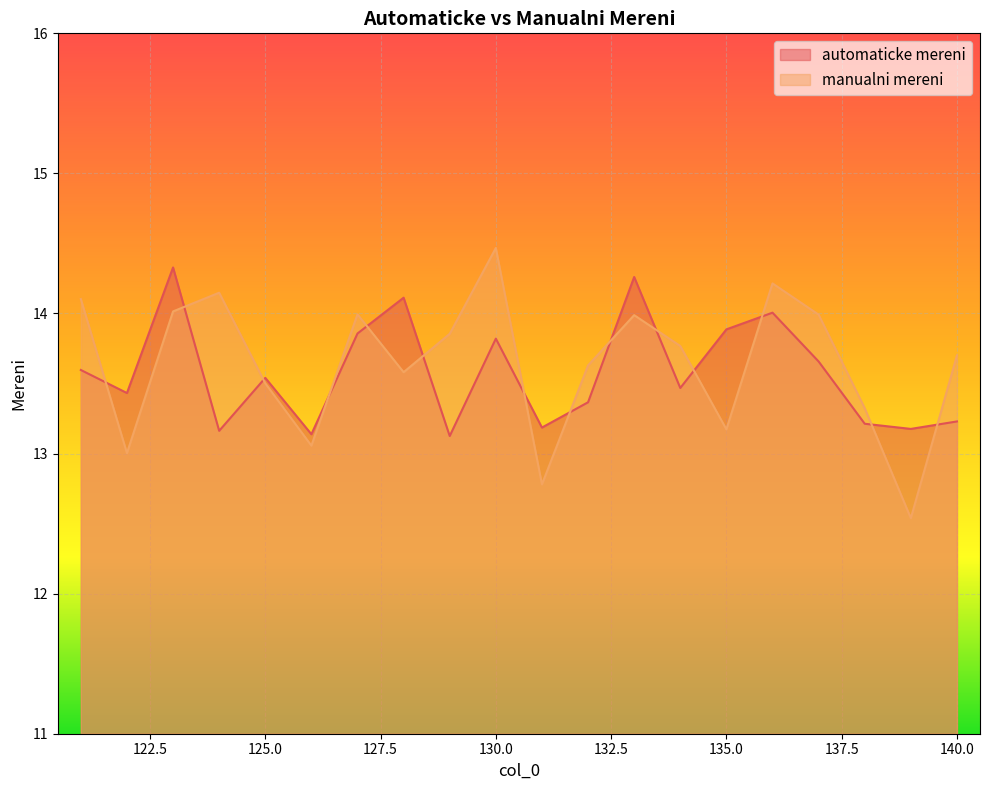

What is the highest value of the automaticke mereni series?

14.3